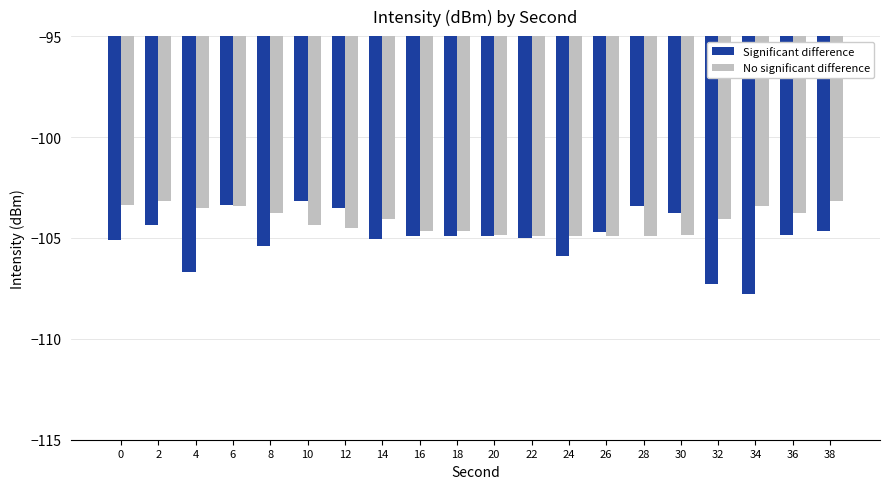

Where does the Significant difference series first go above -104?

6